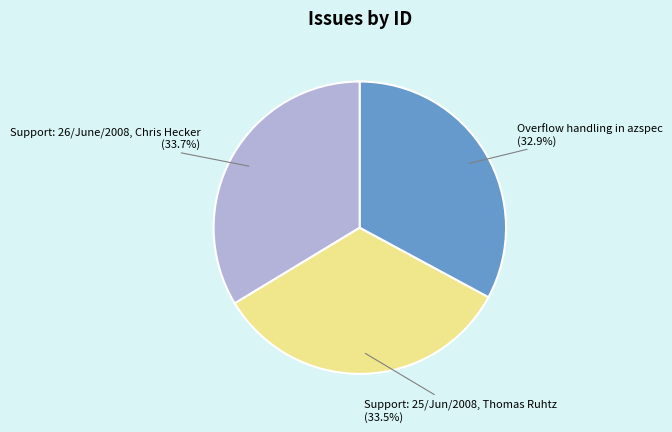

Which slice is the smallest?

Overflow handling in azspec